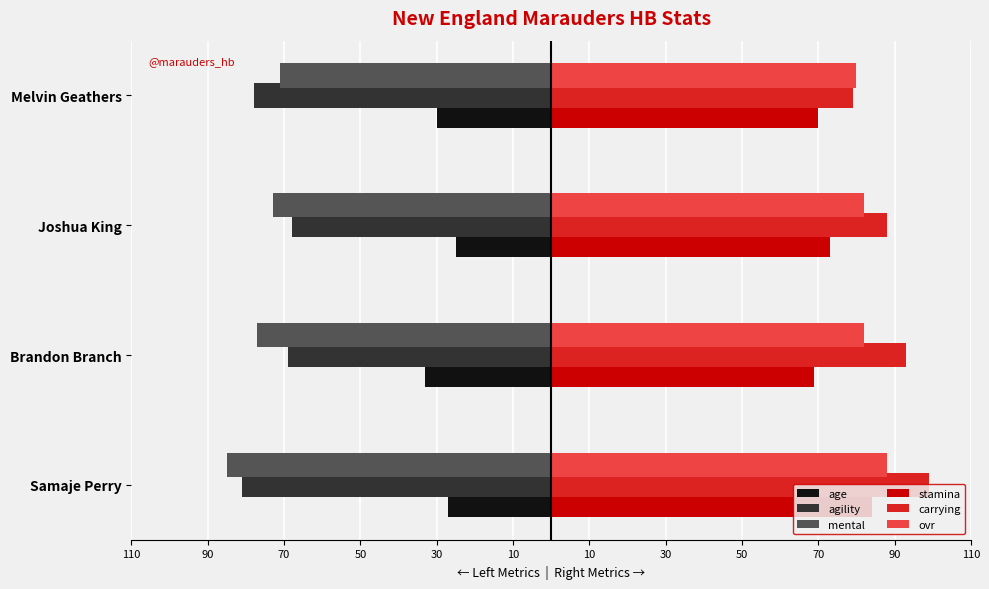

Reading left to right, list all the values displayed in this chart.

age: -27	-33	-25	-30
agility: -81	-69	-68	-78
mental: -85	-77	-73	-71
stamina: 84	69	73	70
carrying: 99	93	88	79
ovr: 88	82	82	80